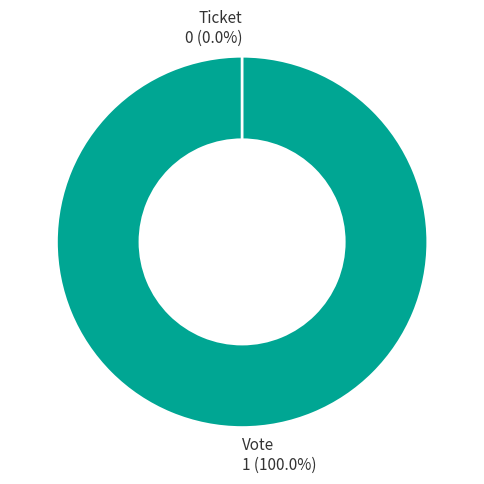

How many segments does this pie chart have?

2